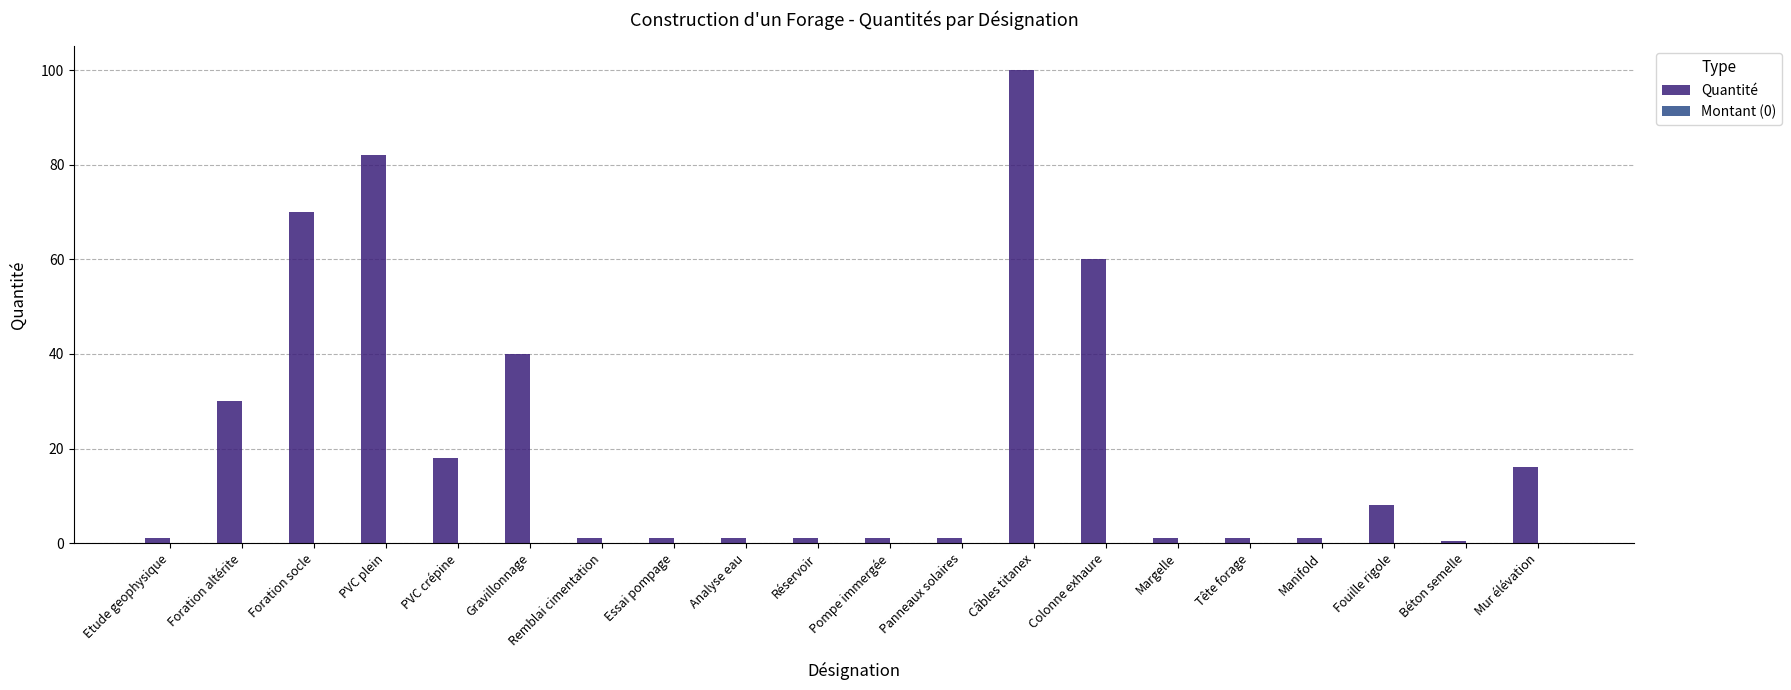

Between PVC crépine and Pompe immergée, which is larger?

PVC crépine